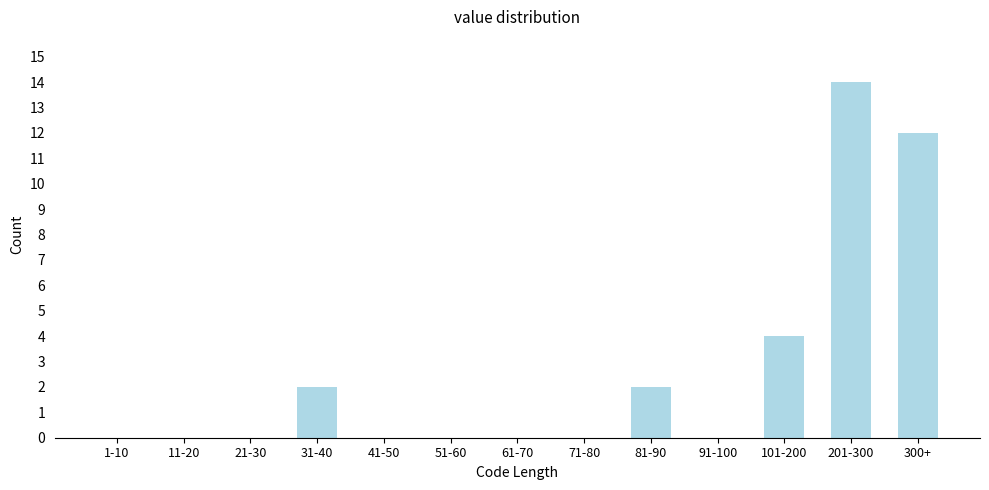

Reading left to right, transcribe all the data shown in this chart.

1-10=0	11-20=0	21-30=0	31-40=2	41-50=0	51-60=0	61-70=0	71-80=0	81-90=2	91-100=0	101-200=4	201-300=14	300+=12